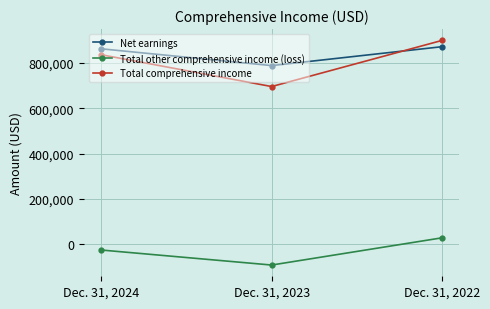

Reading right to left, what are all the values shown in this chart?

Net earnings: Dec. 31, 2022=872502	Dec. 31, 2023=788778	Dec. 31, 2024=863140
Total other comprehensive income (loss): Dec. 31, 2022=27991	Dec. 31, 2023=-92582	Dec. 31, 2024=-26043
Total comprehensive income: Dec. 31, 2022=900493	Dec. 31, 2023=696196	Dec. 31, 2024=837097